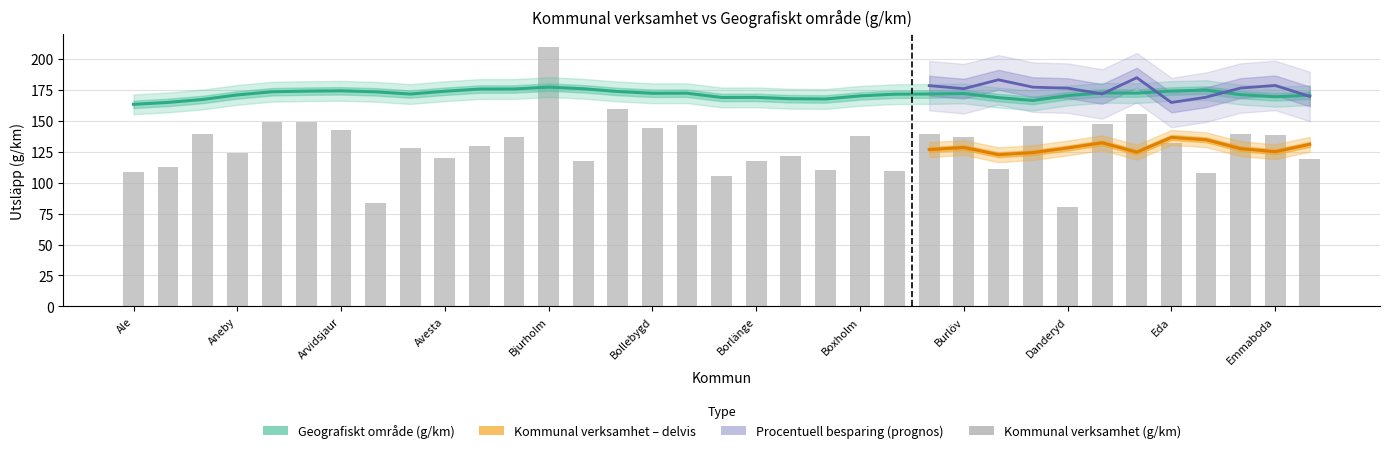

Does the chart contain stacked bars?

No